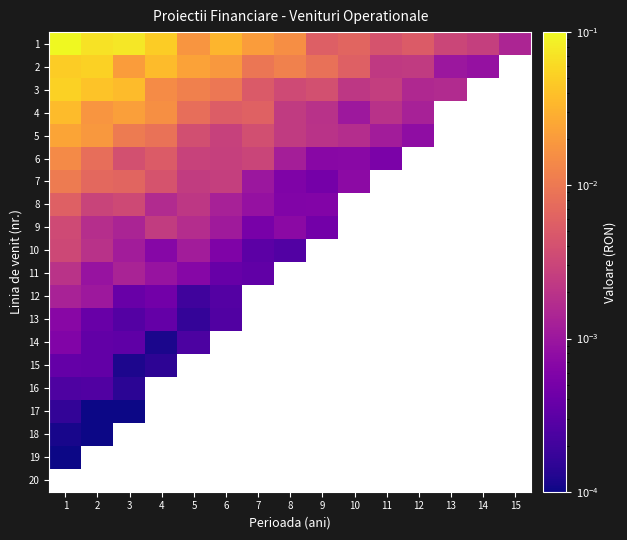

At which category does the chart reach its minimum across all series?

2